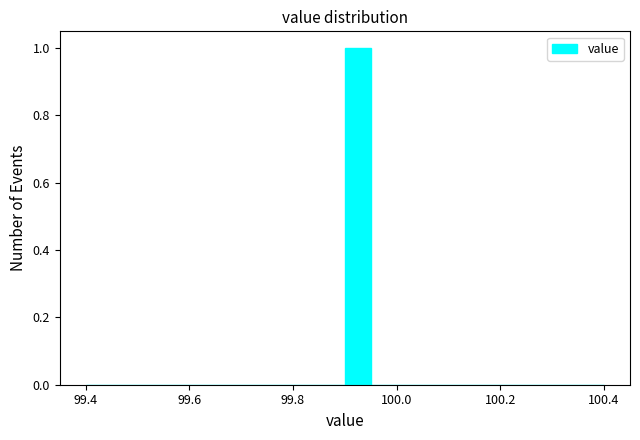

Read against the x-axis, roughly where is the centre of the tallest bar?

99.92